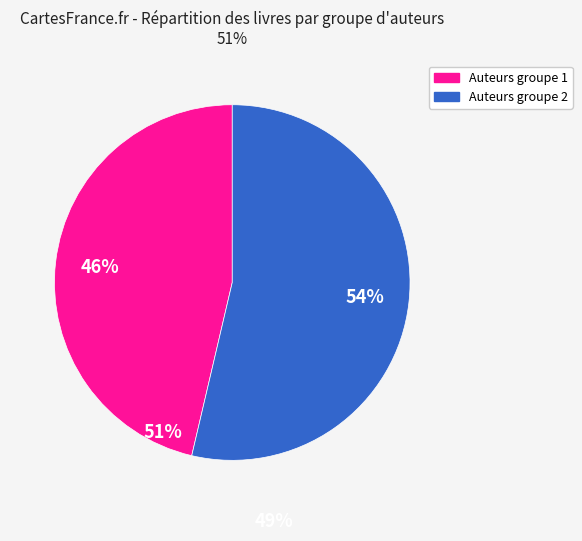

Is there a majority slice in this chart?

Yes